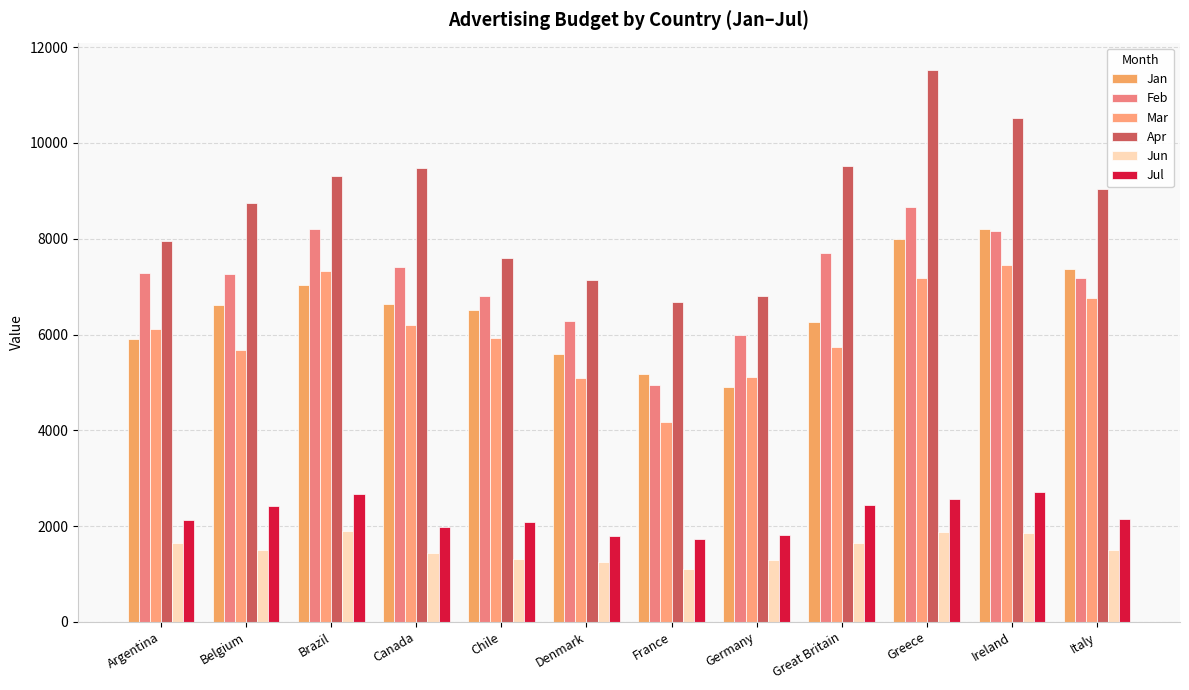

At which category is the sum across all series the highest?

Greece